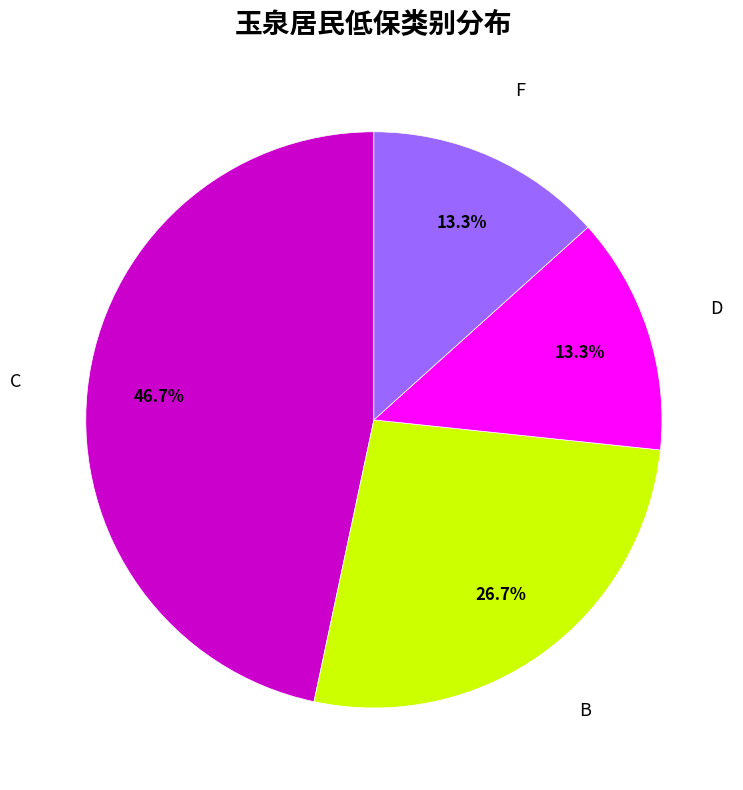

Which slice is the largest?

C